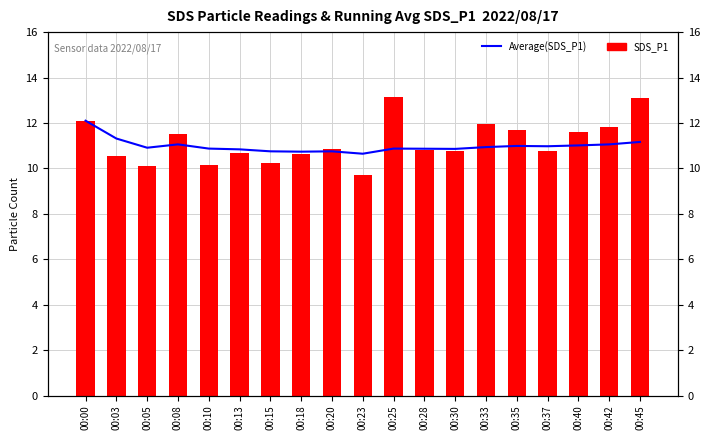

Is the value of SDS_P1 at 00:35 greater than the value of Average(SDS_P1) at 00:03?

Yes